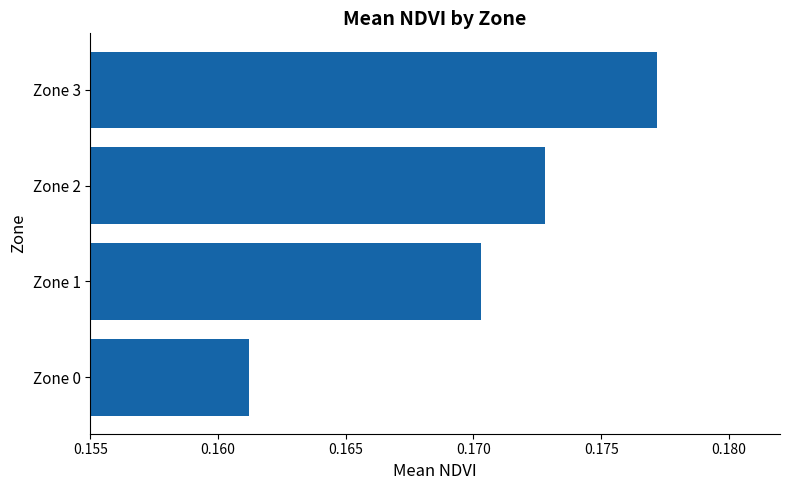

Between Zone 1 and Zone 2, which is larger?

Zone 2